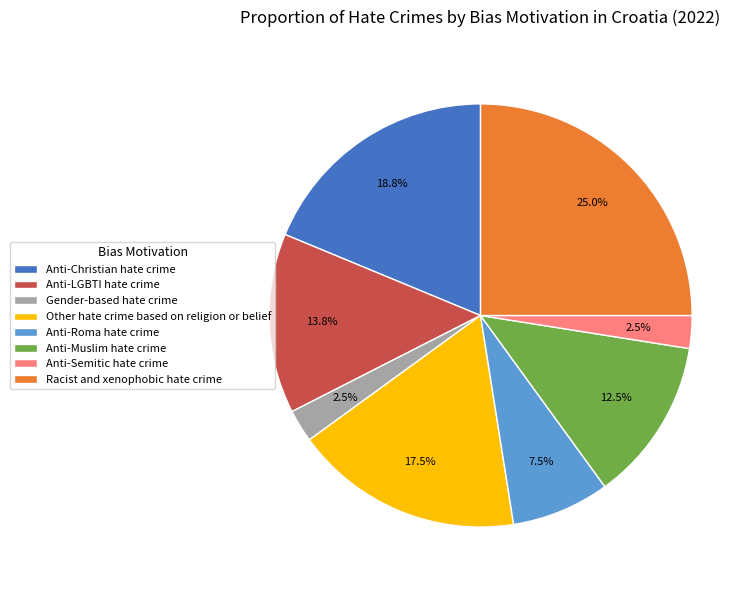

The Anti-LGBTI hate crime slice represents 27% of the pie. True or false?

False